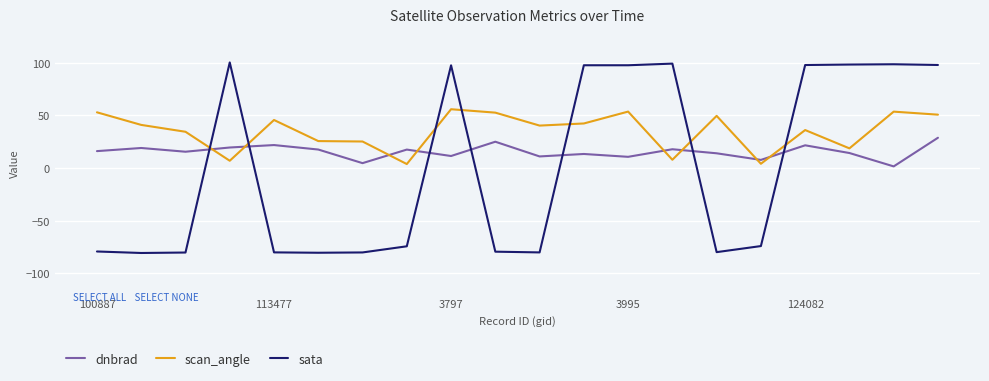

Which series has the largest total across all categories?

scan_angle